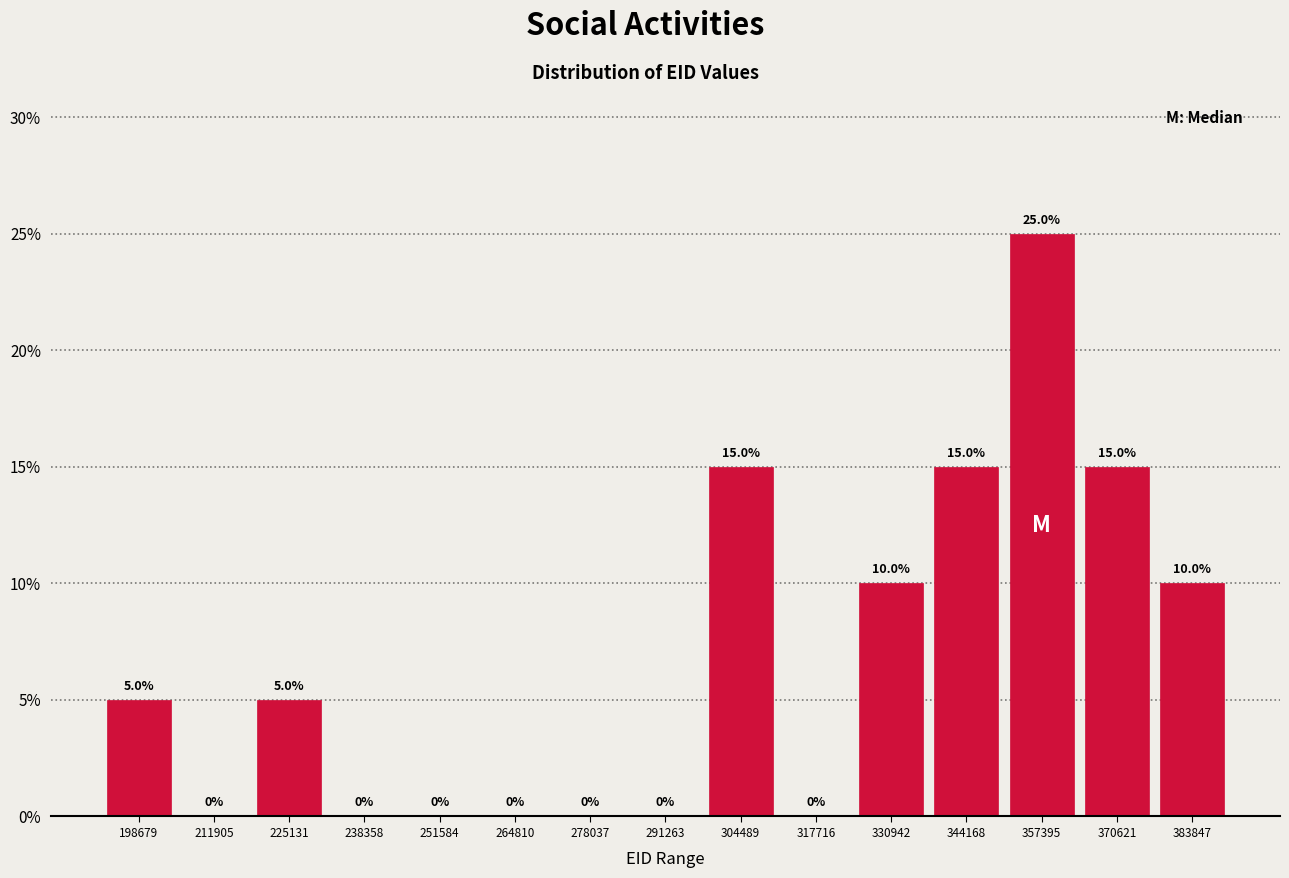

Reading left to right, list every bar in this chart as the range it spans on the x-axis followed by its height. The bar edges are not printed on the chart, so give them approximately, as read against the axis.

192000 to 206000: 5.0
206000 to 218000: 0.0
218000 to 232000: 5.0
232000 to 244000: 0.0
244000 to 258000: 0.0
258000 to 272000: 0.0
272000 to 284000: 0.0
284000 to 298000: 0.0
298000 to 312000: 15.0
312000 to 324000: 0.0
324000 to 338000: 10.0
338000 to 350000: 15.0
350000 to 364000: 25.0
364000 to 378000: 15.0
378000 to 390000: 10.0